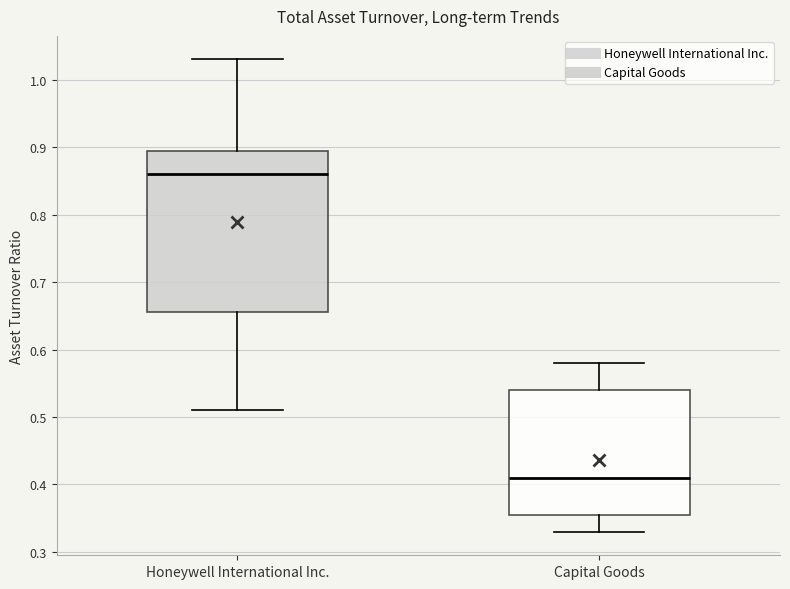

Which box has the highest median line?

Honeywell International Inc.